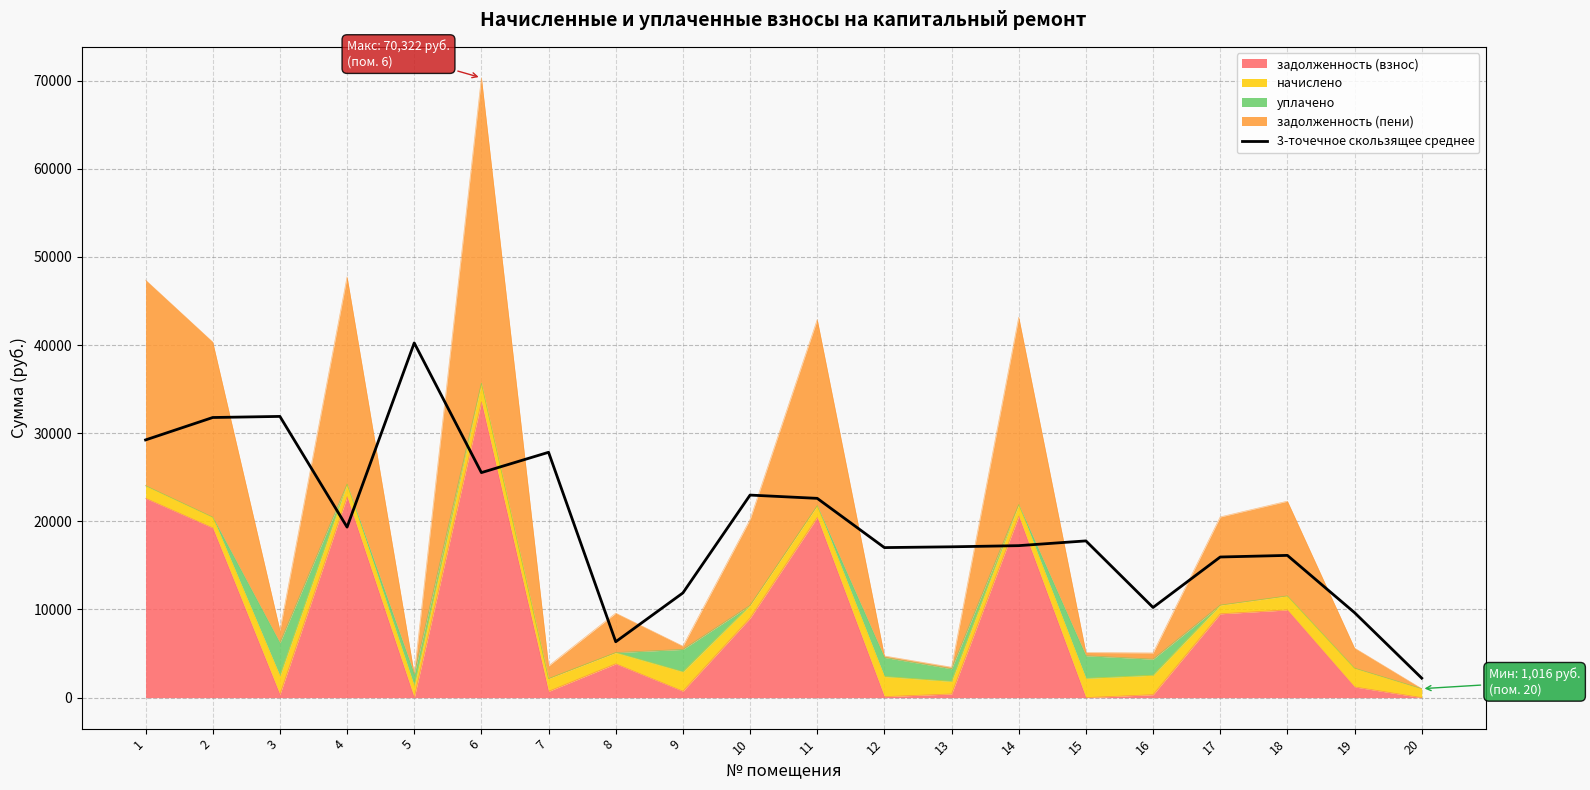

How many data points are less than 17783?

10